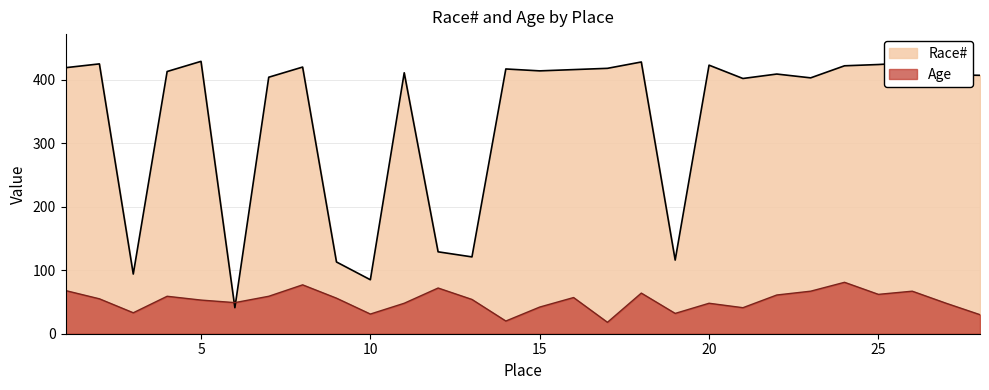

What is the greatest value displayed?

429